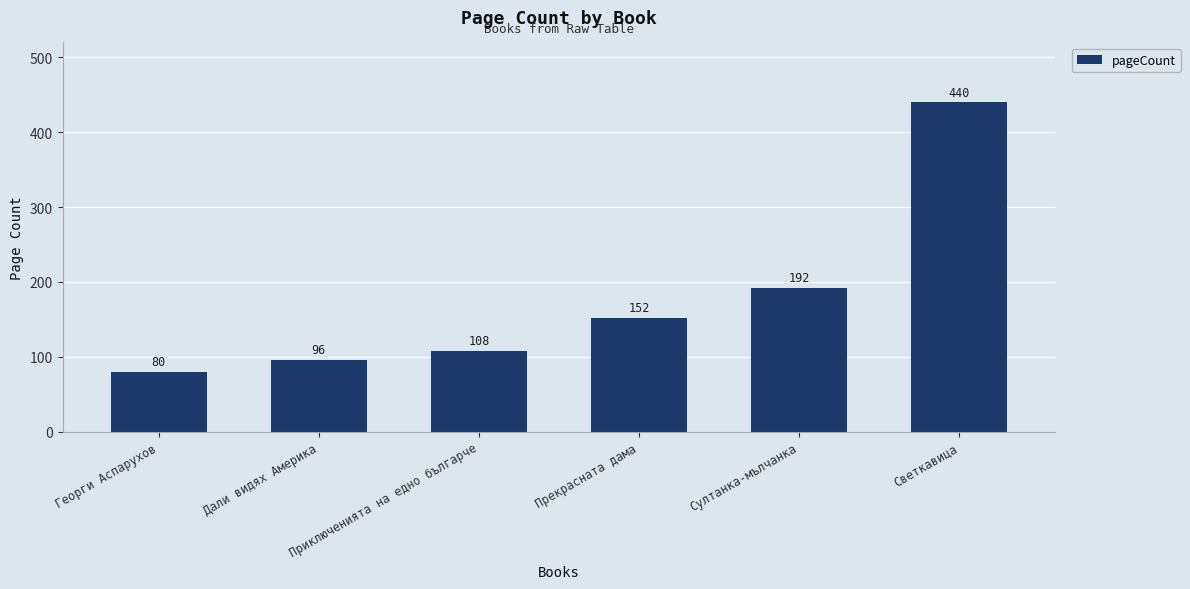

Count the number of categories in the chart.

6